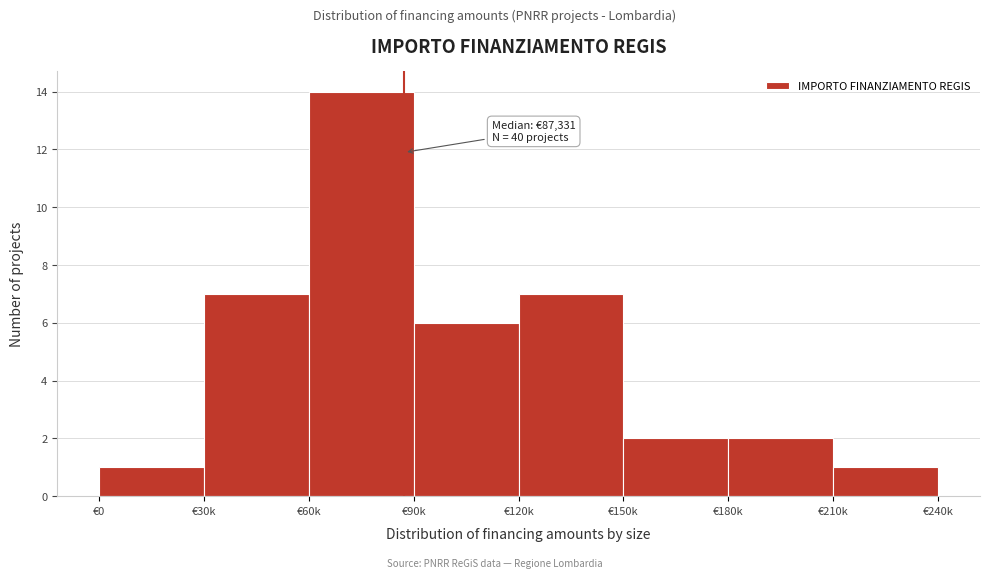

Reading right to left, transcribe all the data shown in this chart.

1	2	2	7	6	14	7	1